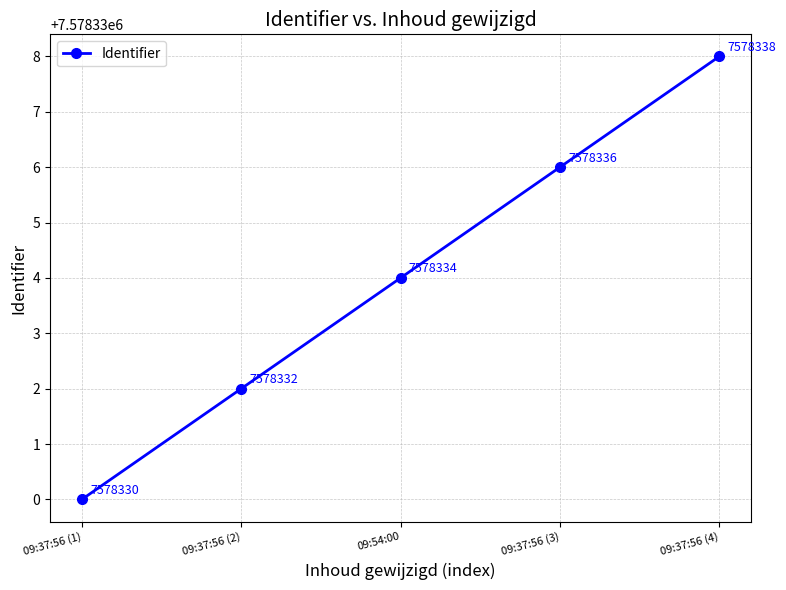

How many data points does each series have?

5